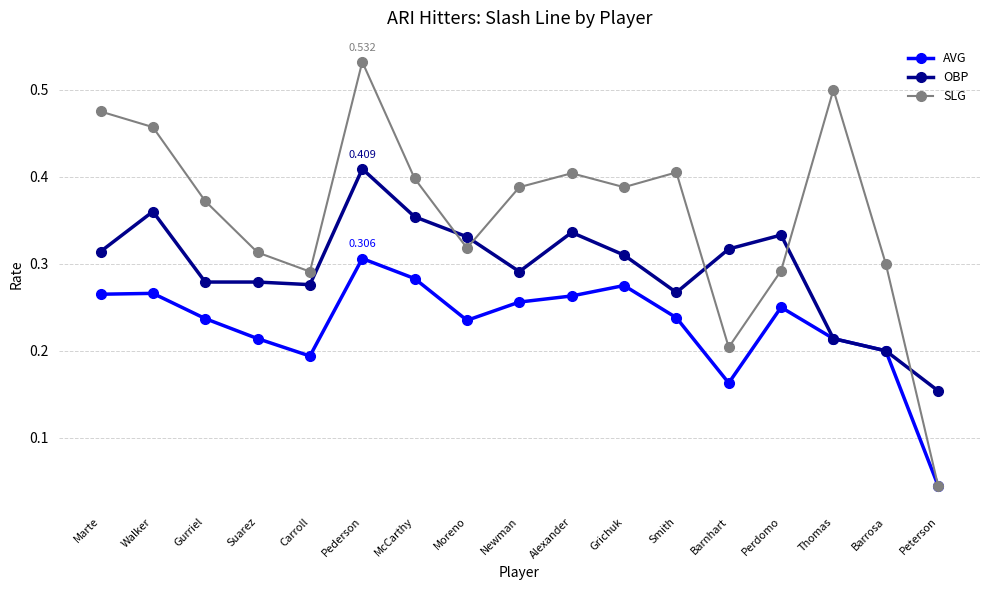

At how many categories does at least one series exceed 0?

17